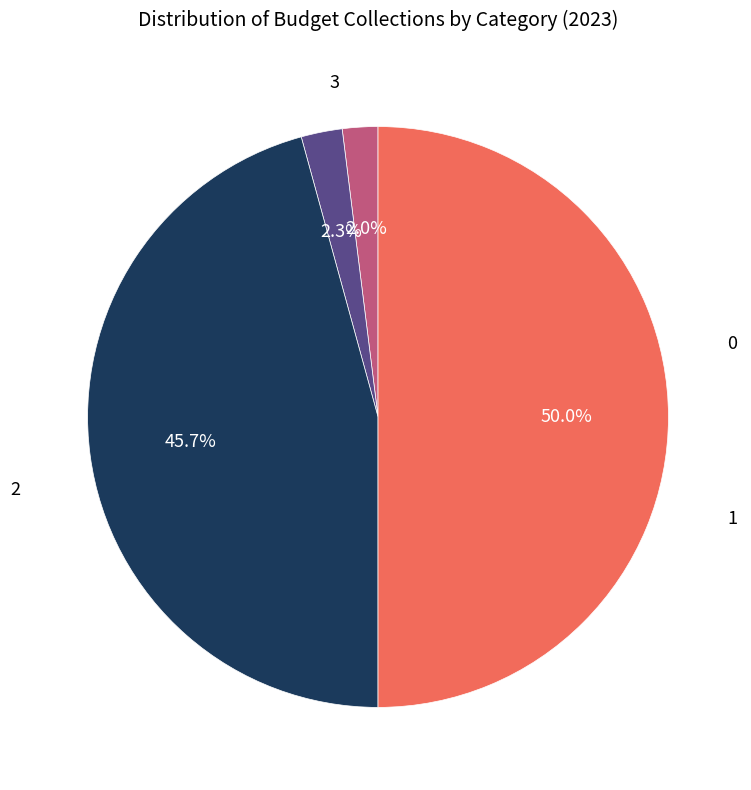

Count the number of slices in the pie.

4